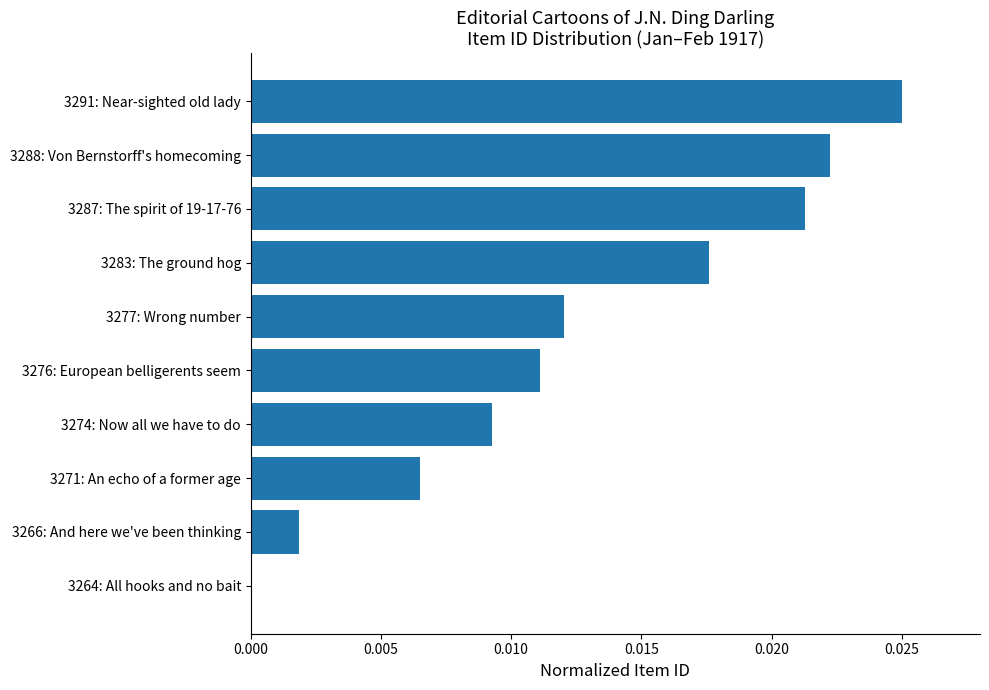

The chart shows a value of 0.0 at 3276: European belligerents seem. True or false?

True